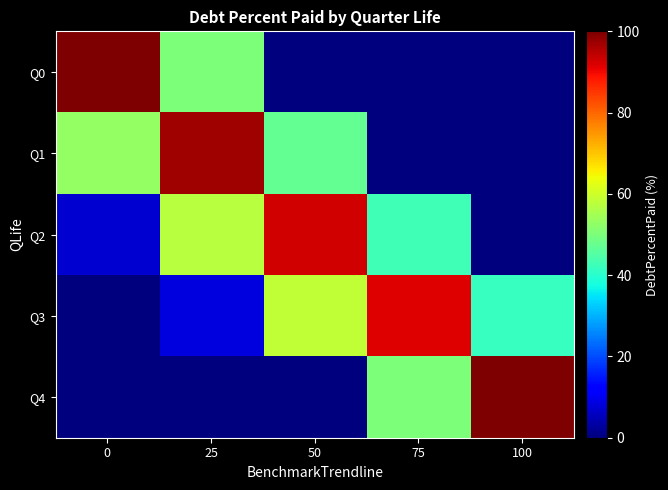

Reading right to left, list all the values displayed in this chart.

Q0: 100=0.0	75=0.0	50=0.0	25=50.0	0=100.0
Q1: 100=0.0	75=0.0	50=47.2	25=97.2	0=52.8
Q2: 100=0.0	75=42.9	50=92.9	25=57.1	0=7.1
Q3: 100=41.5	75=91.5	50=58.5	25=8.5	0=0.0
Q4: 100=100.0	75=50.0	50=0.0	25=0.0	0=0.0